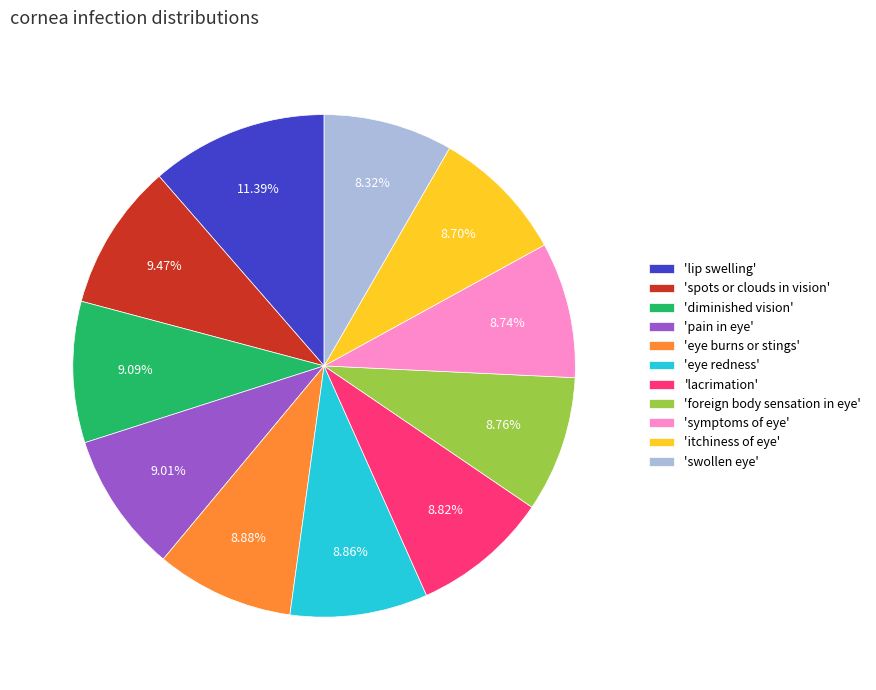

Is there any slice that represents more than half of the pie?

No